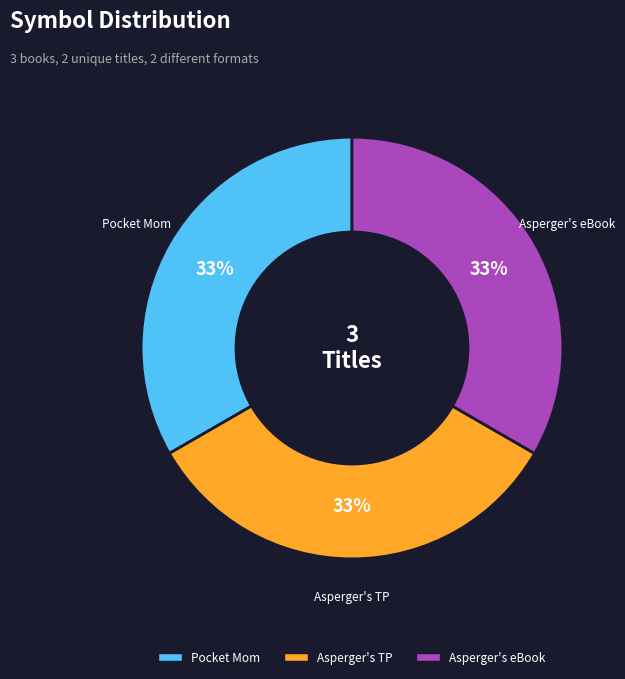

Is it true that Pocket Mom is 33% of the pie?

True